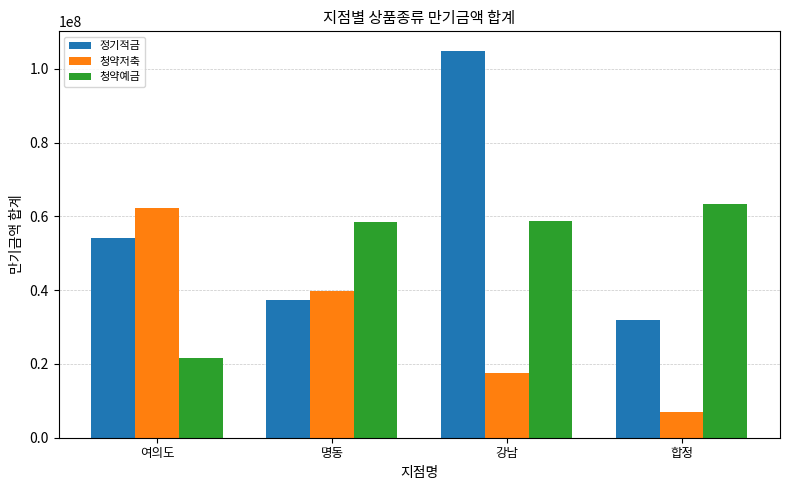

What is the sum of the 정기적금 values at 여의도 and 합정?

85911000